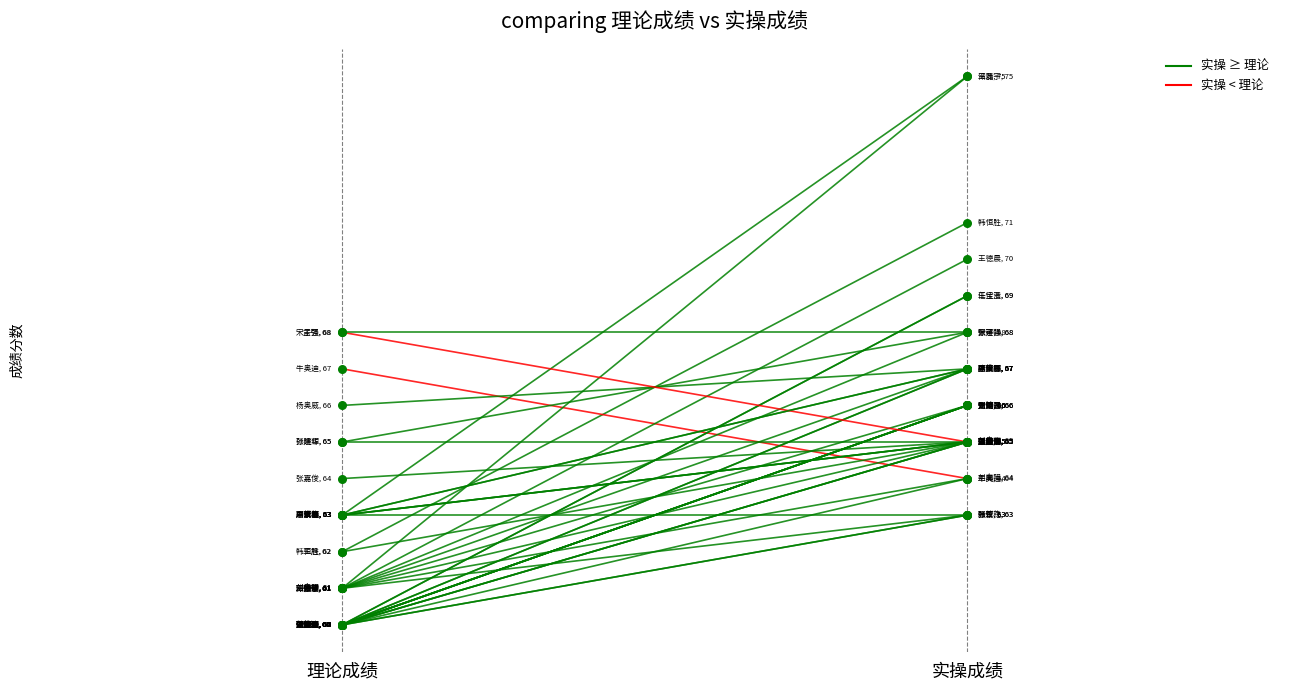

Is the value of 理论成绩 at 张议 greater than the value of 实操成绩 at 张议?

No